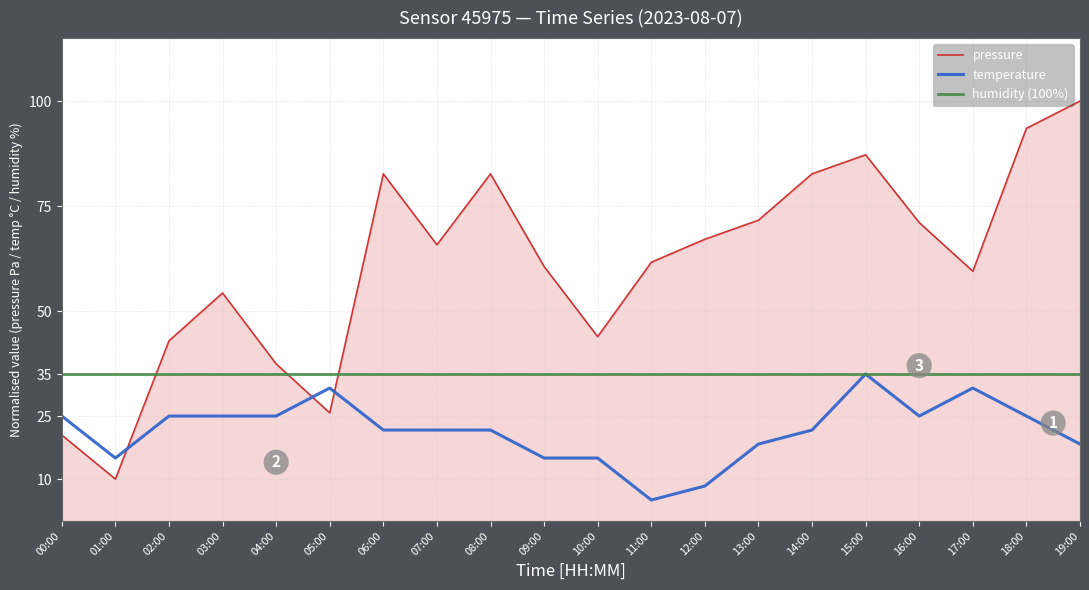

Is it true that humidity (100%) equals 55.4 at 16:00?

False